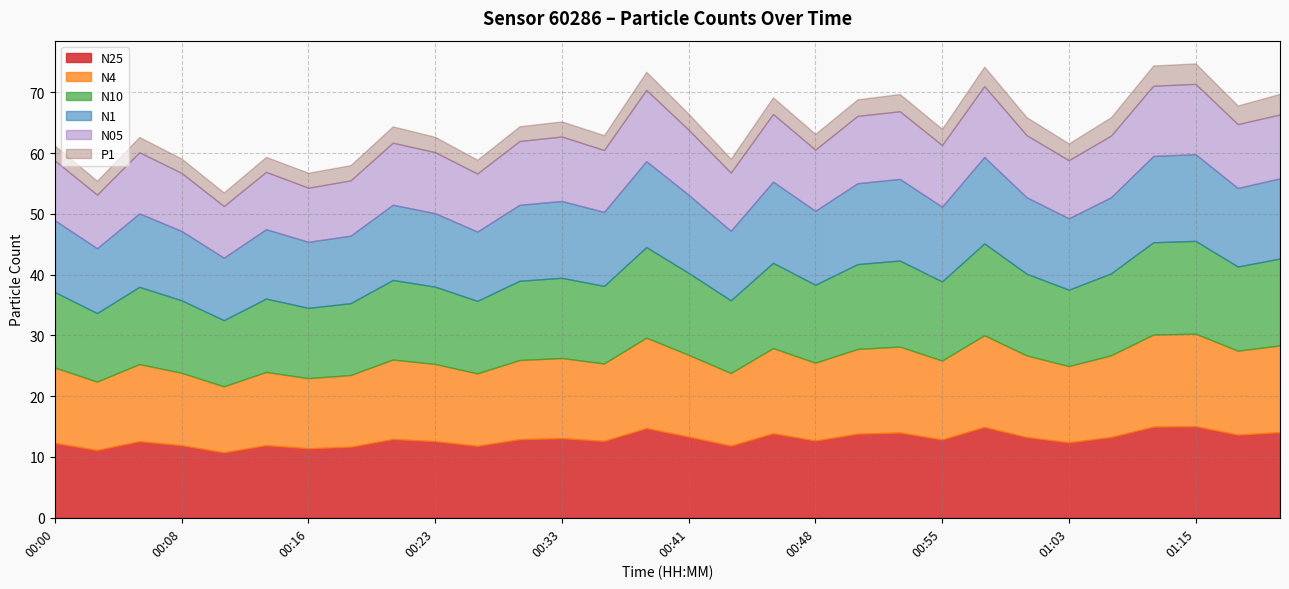

Count the number of data series in this chart.

6